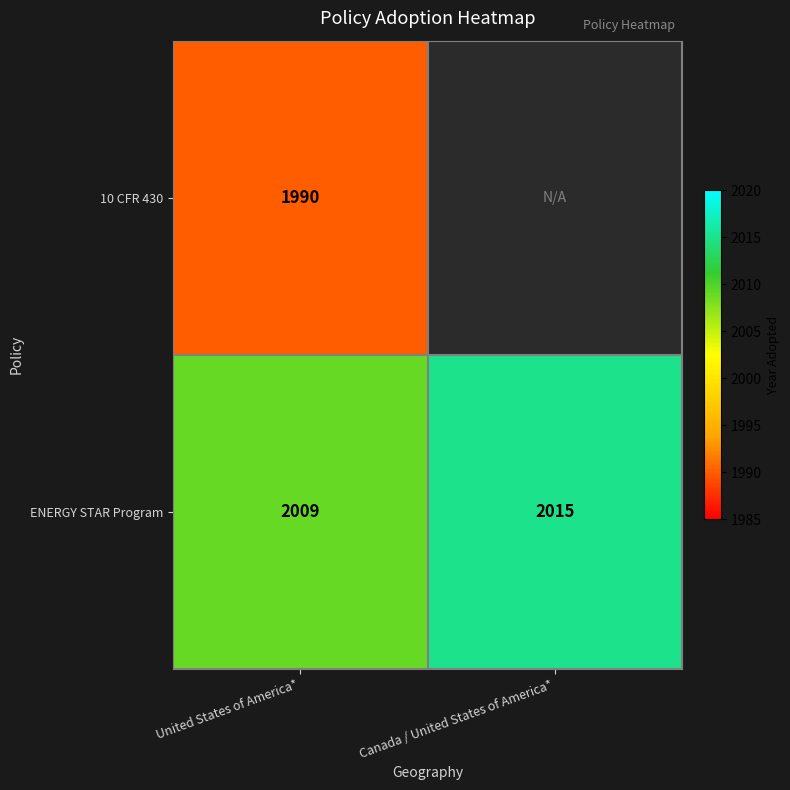

Count the ENERGY STAR Program values in the range 2009 to 2015.

2